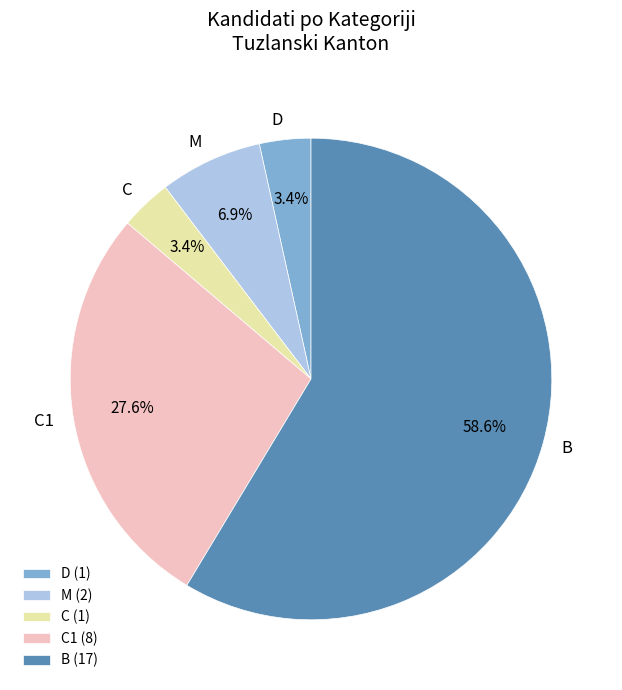

Is there any slice that represents more than half of the pie?

Yes